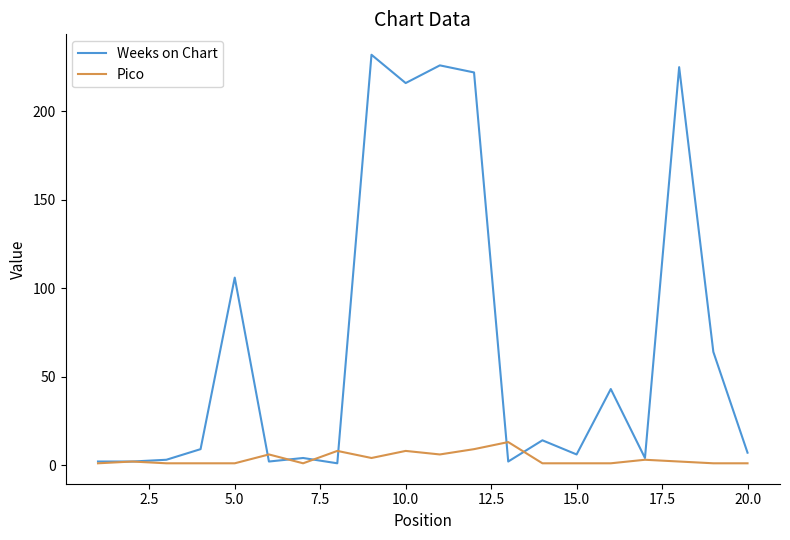

Which series has the largest total across all categories?

Weeks on Chart